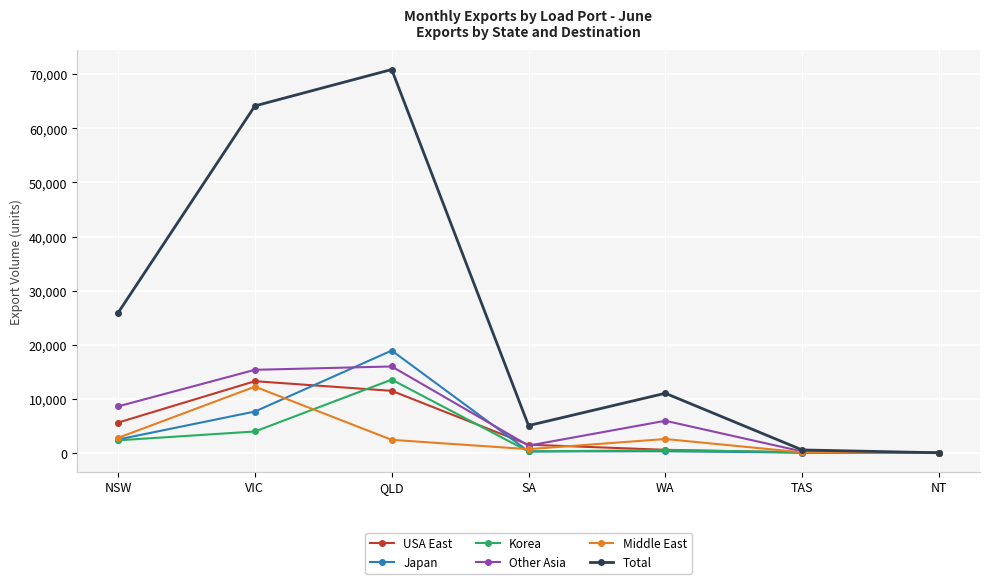

True or false: USA East has a value of 13240 at VIC.

True